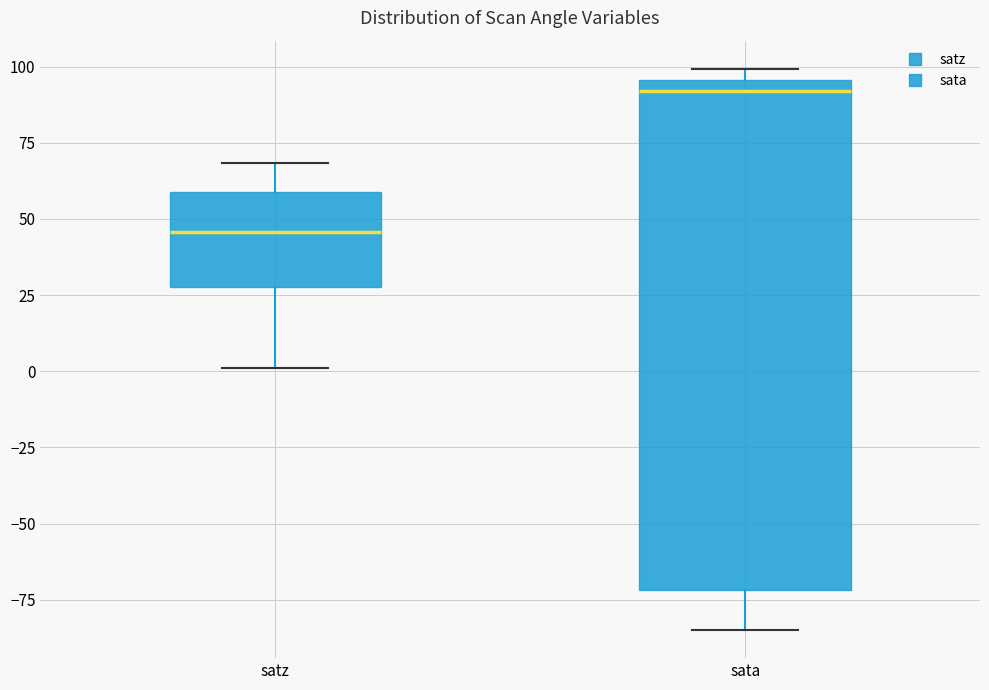

Comparing the boxes themselves (not the whiskers), which one is the tallest?

sata